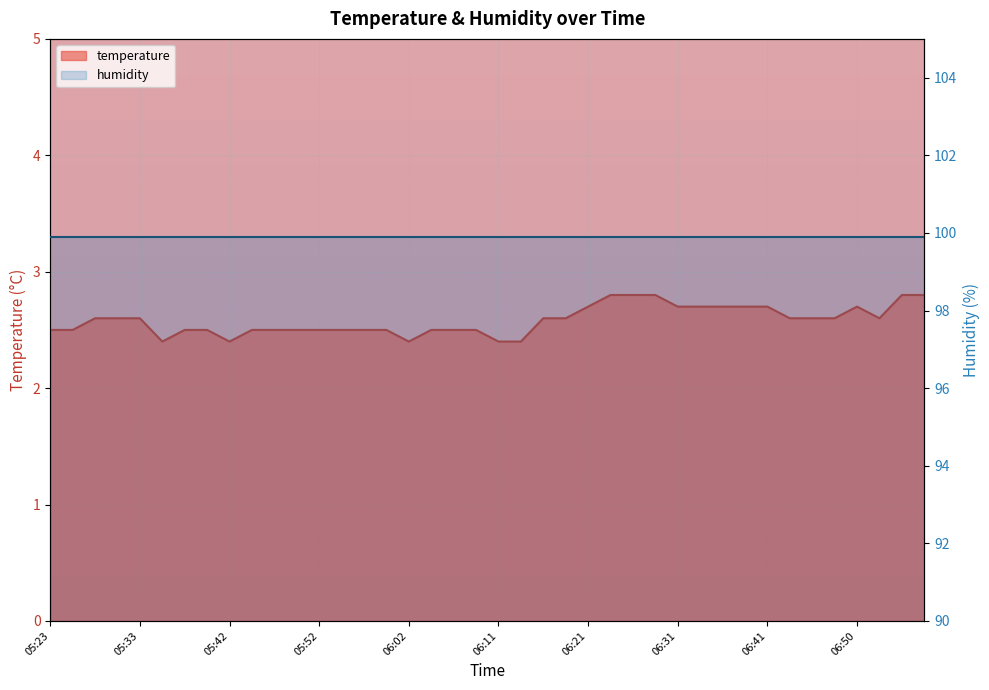

Reading left to right, extract all data points from this chart.

2.5	2.5	2.6	2.6	2.6	2.4	2.5	2.5	2.4	2.5	2.5	2.5	2.5	2.5	2.5	2.5	2.4	2.5	2.5	2.5	2.4	2.4	2.6	2.6	2.7	2.8	2.8	2.8	2.7	2.7	2.7	2.7	2.7	2.6	2.6	2.6	2.7	2.6	2.8	2.8